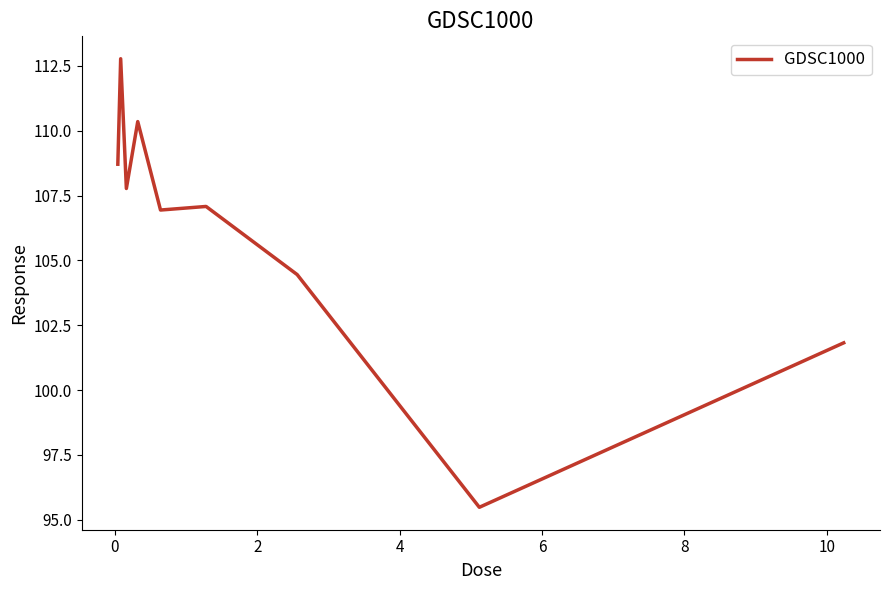

What is the difference between the maximum and minimum values?

17.3